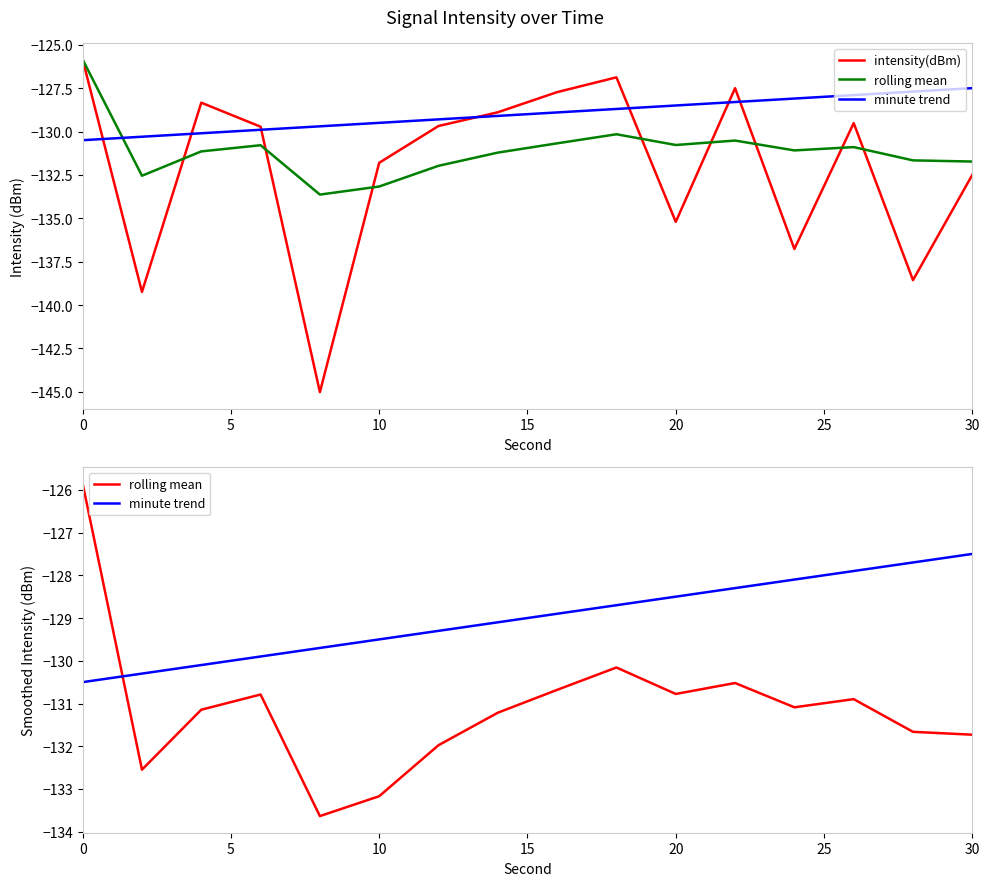

Is this an area chart (filled region under the line)?

No